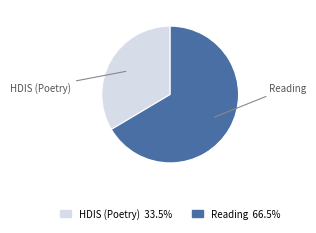

Is it true that HDIS (Poetry) is 21% of the pie?

False